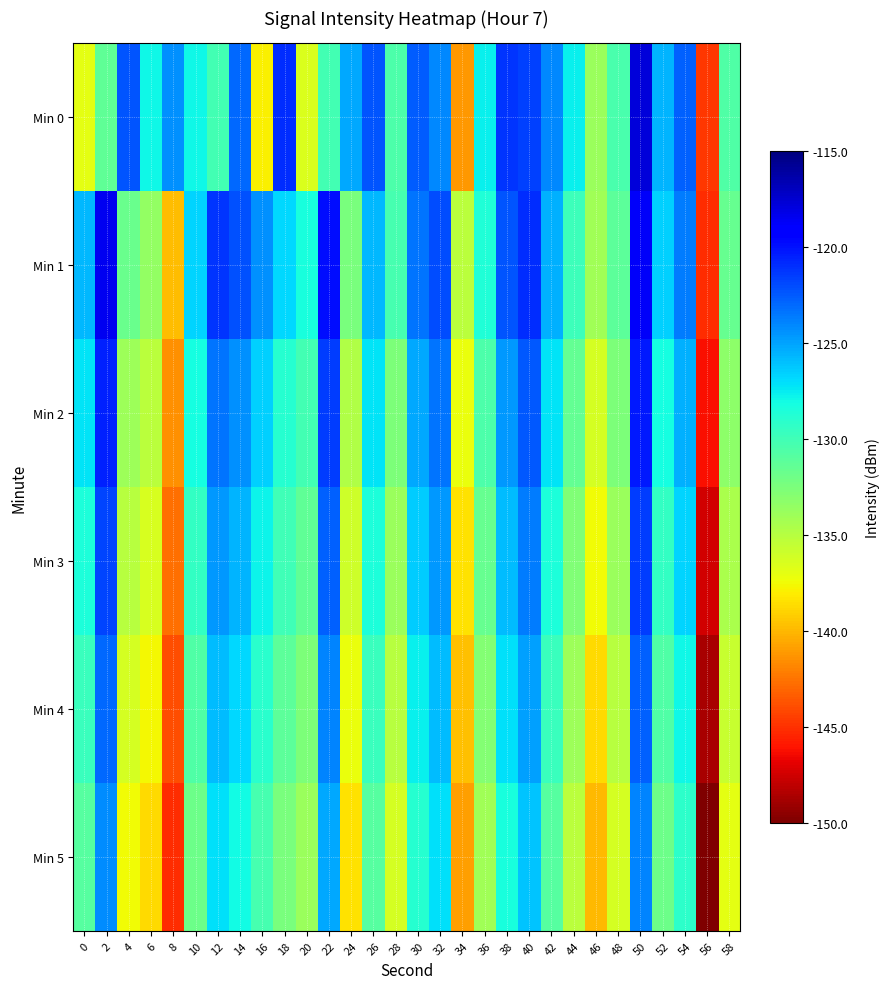

Count the number of data series in this chart.

6